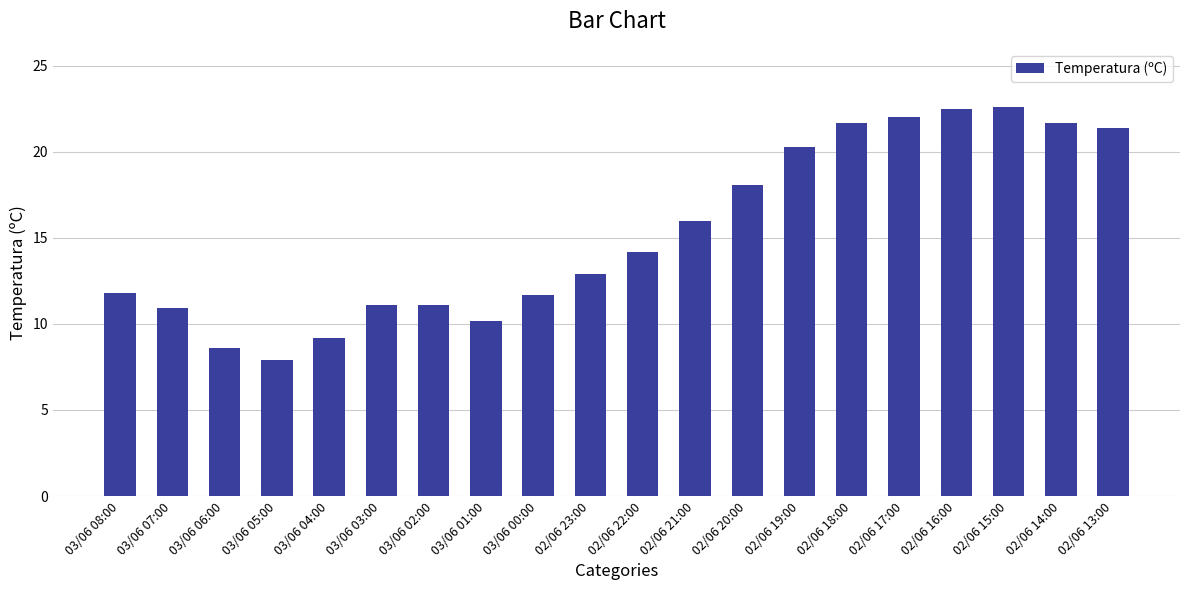

What is the value of the 2nd bar from the left?

10.9